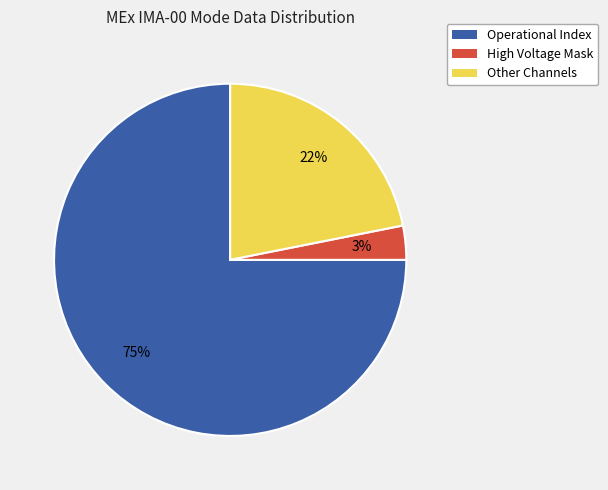

To the nearest percent, what is the difference between the largest and smallest slice percentages?

72%